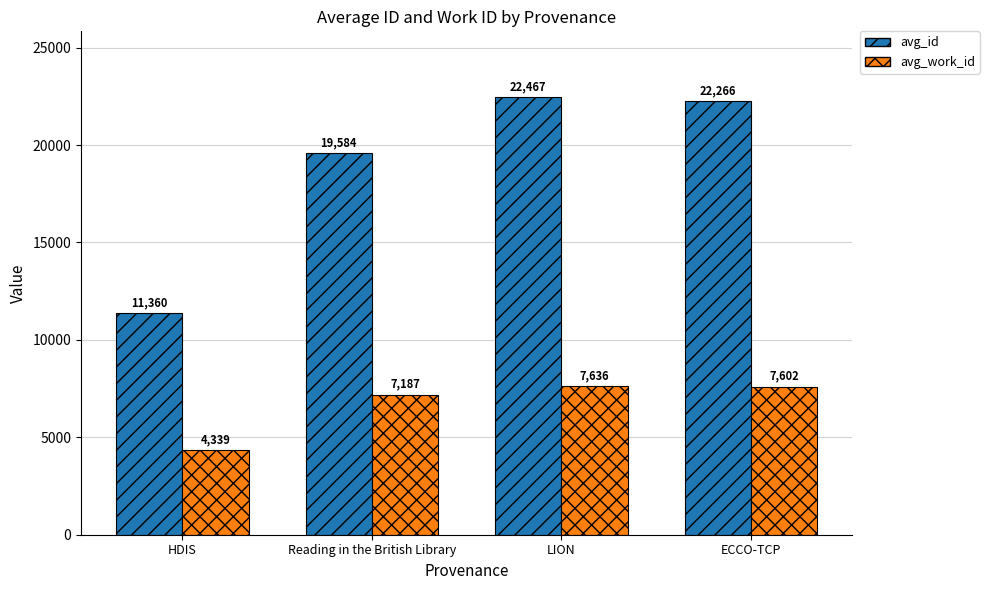

At how many categories does at least one series exceed 21787?

2